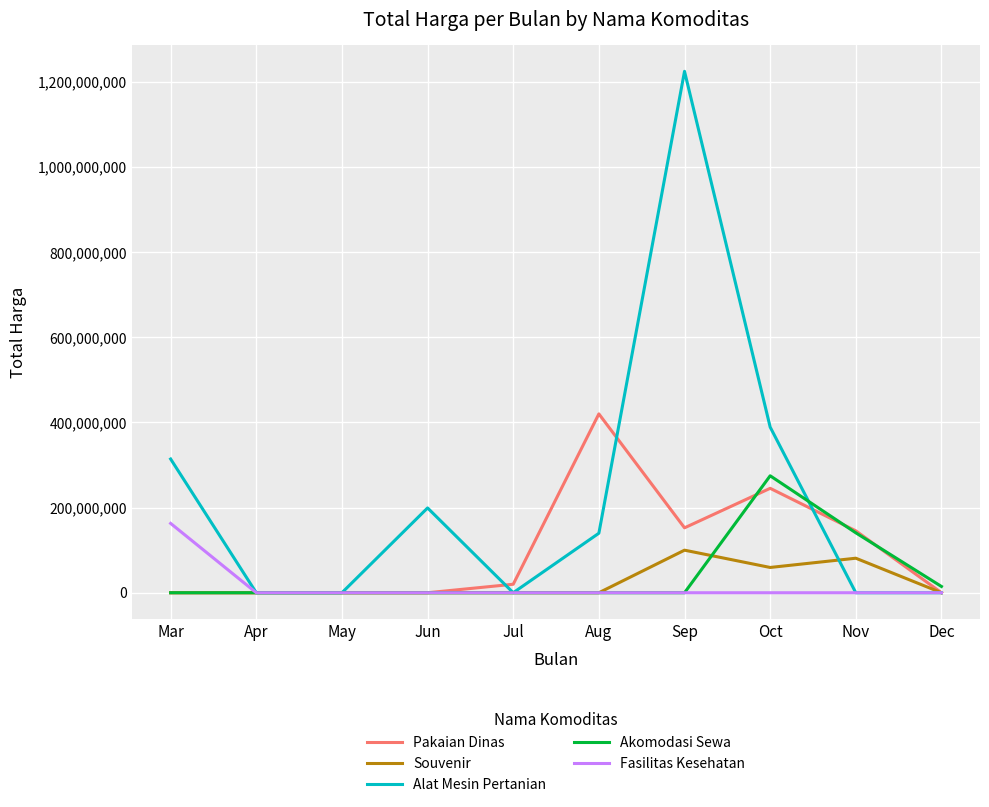

Between Apr and Nov, which series saw the biggest shift?

Pakaian Dinas